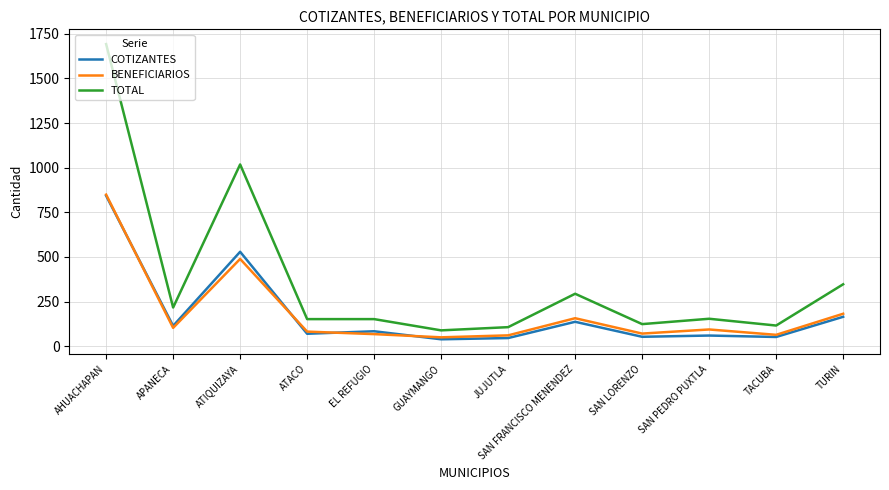

What is the total value across all series at ATACO?

304